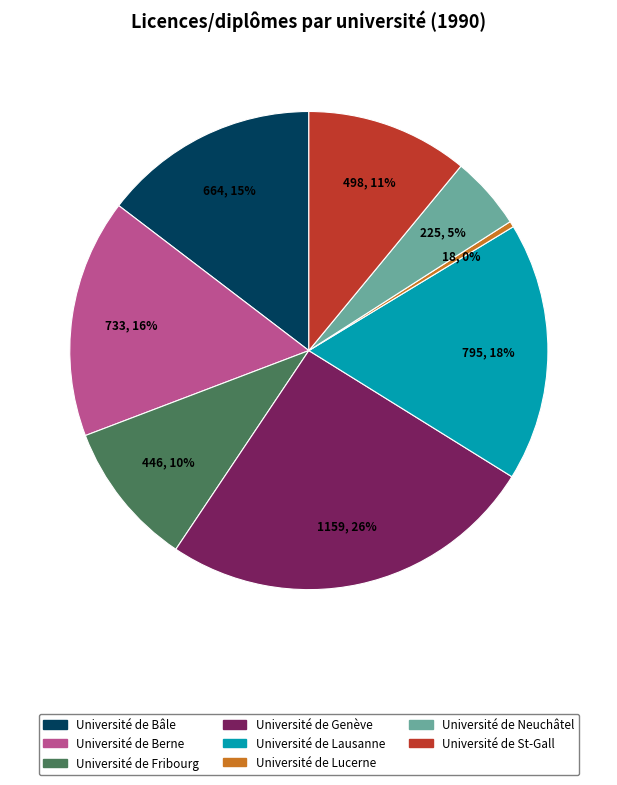

To the nearest percent, what portion does Université de Fribourg represent?

10%